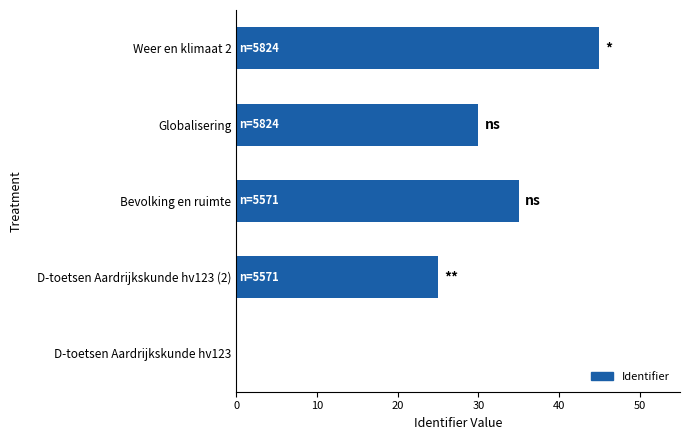

The chart shows a value of 11 at Weer en klimaat 2. True or false?

False